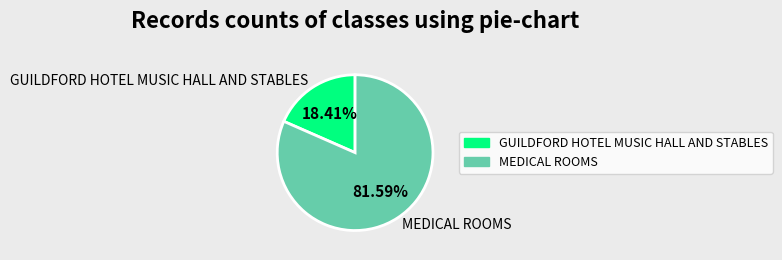

Combined, what portion of the pie is GUILDFORD HOTEL MUSIC HALL AND STABLES and MEDICAL ROOMS?

100.0%